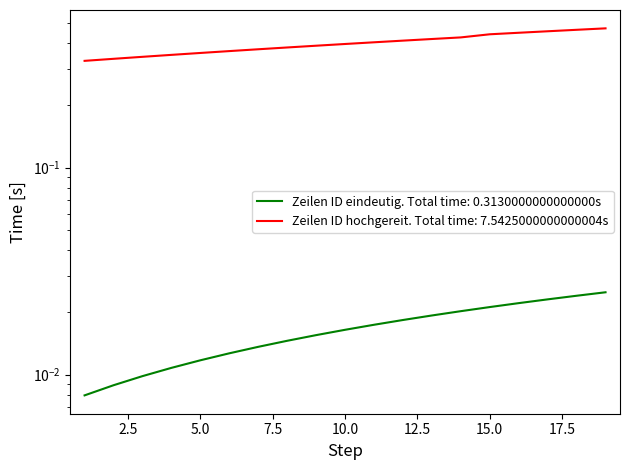

What is the value of the Zeilen ID hochgereit point at the 7th from the left?

0.4